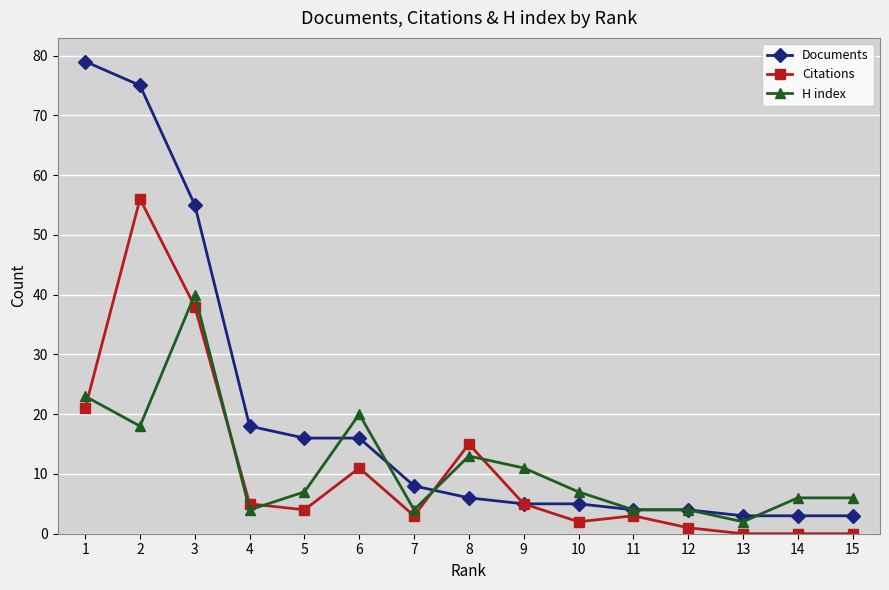

Which series has the largest range (max minus min)?

Documents